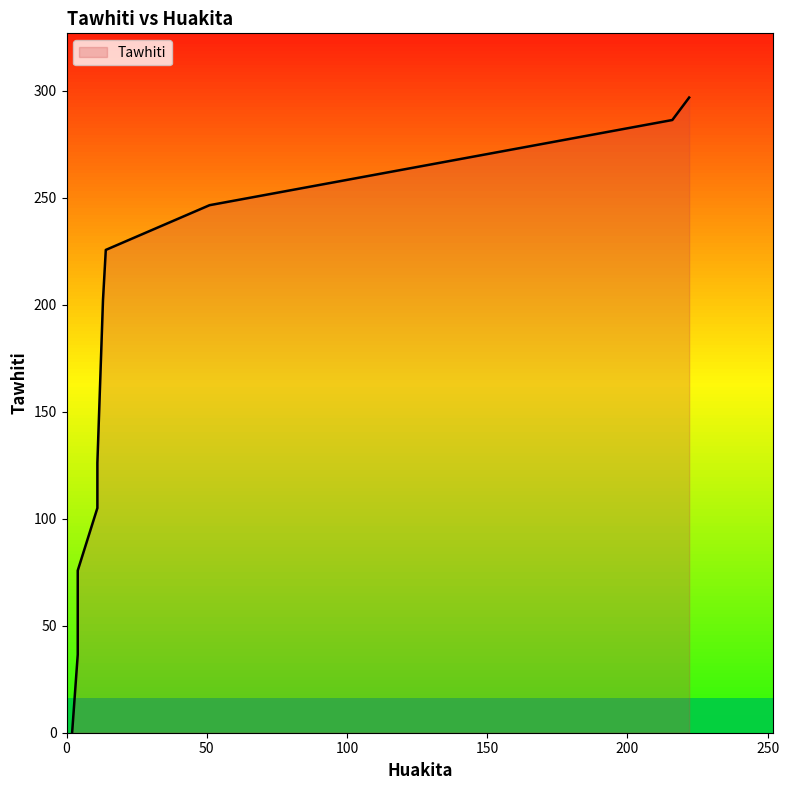

What is the sum of the values at 222 and 11?

401.8